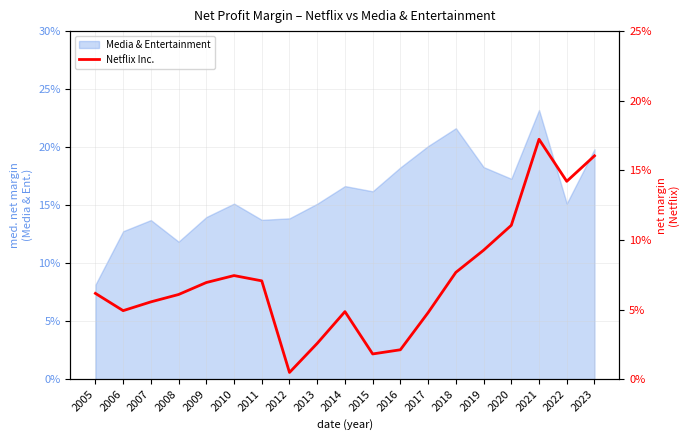

The value at 2008 is 0.1. True or false?

True